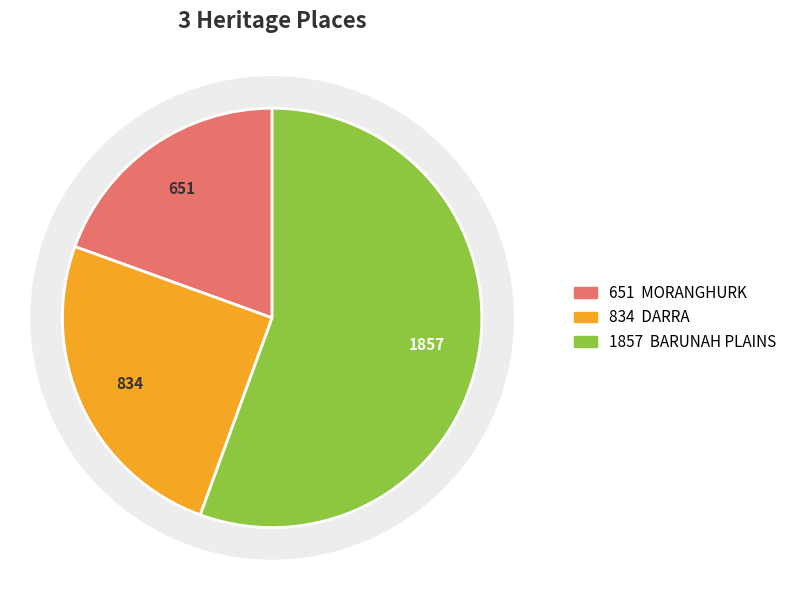

Does any single category account for the majority?

Yes